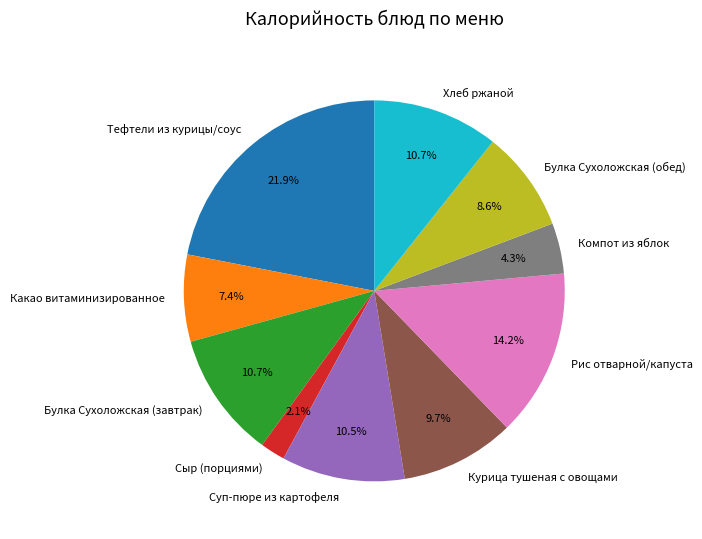

What percentage is the Какао витаминизированное slice, to the nearest percent?

7%